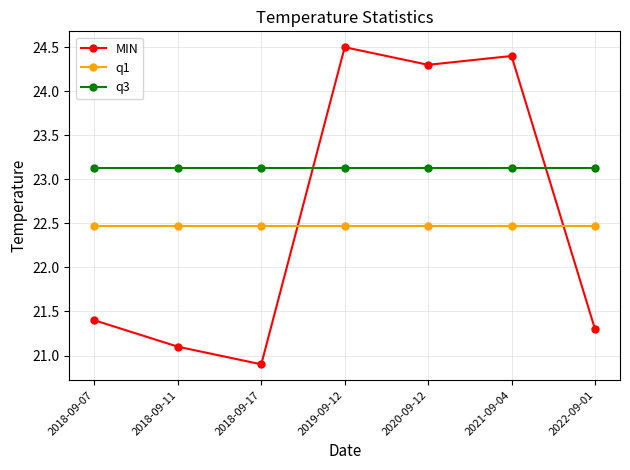

At which category is the sum across all series the highest?

2019-09-12